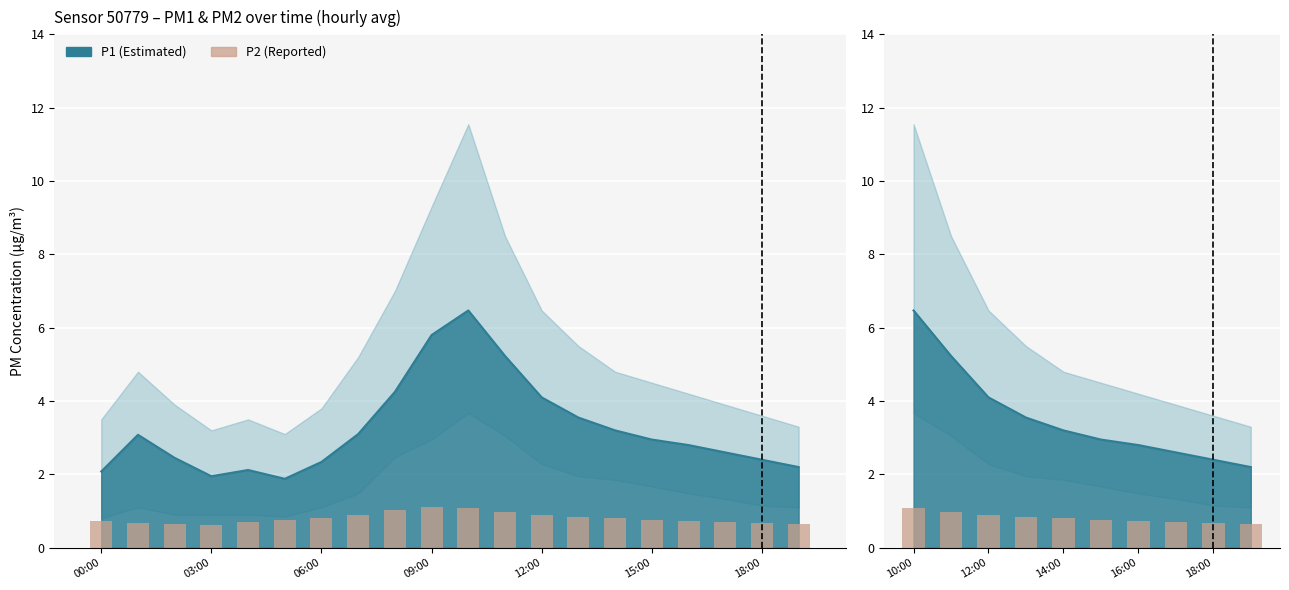

What position from the left is 12:00?

3